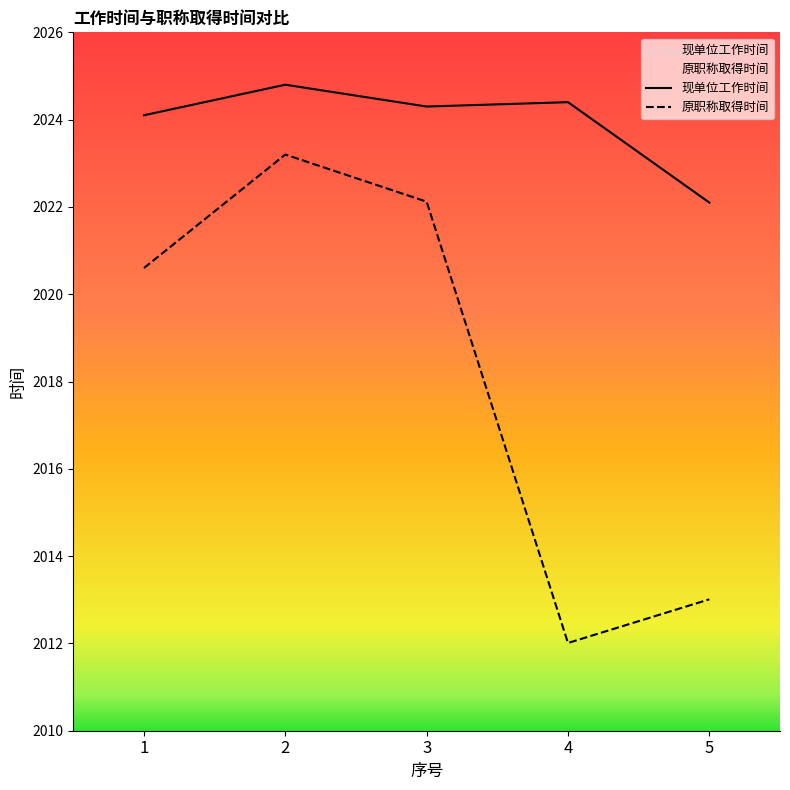

Which series has the largest range (max minus min)?

原职称取得时间